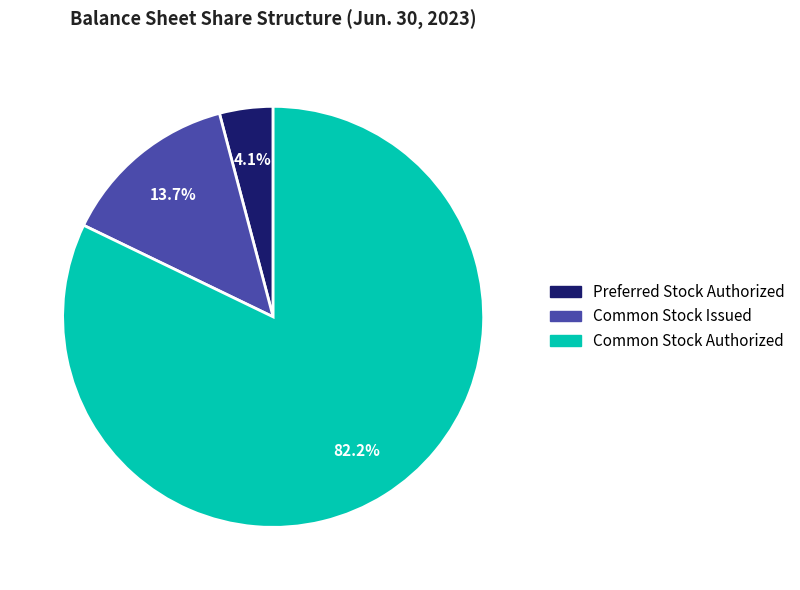

What is the ratio of the value at Common Stock Issued to the value at Common Stock Authorized?

0.2